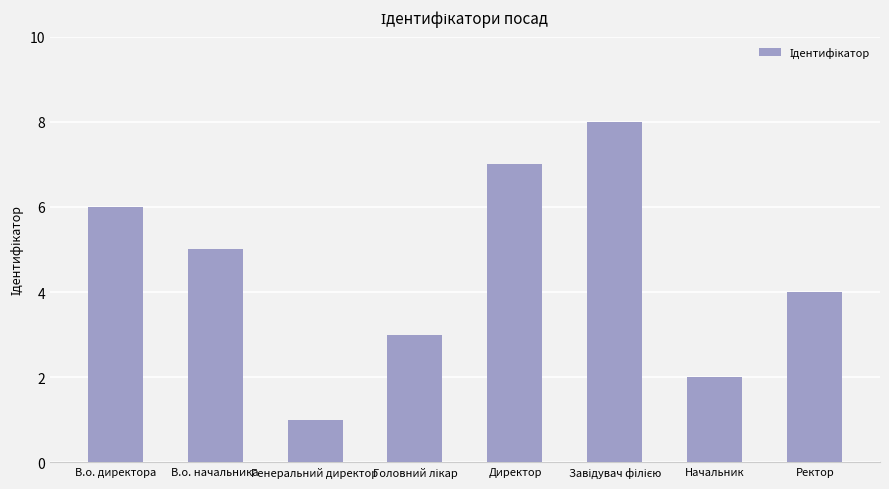

What position from the left is Директор?

5